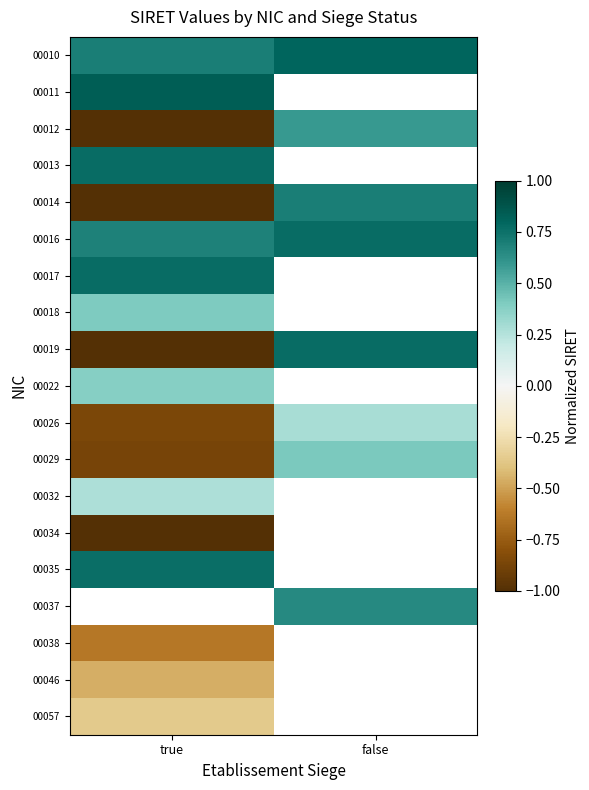

Count the number of data series in this chart.

19